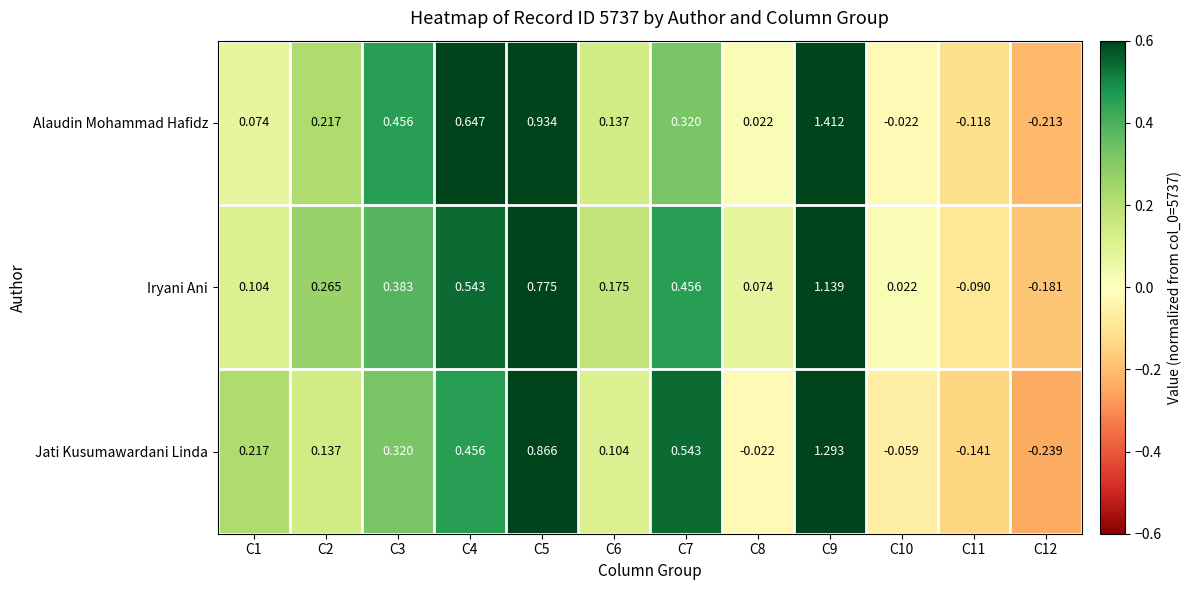

What is the total value across all series at C6?

0.4